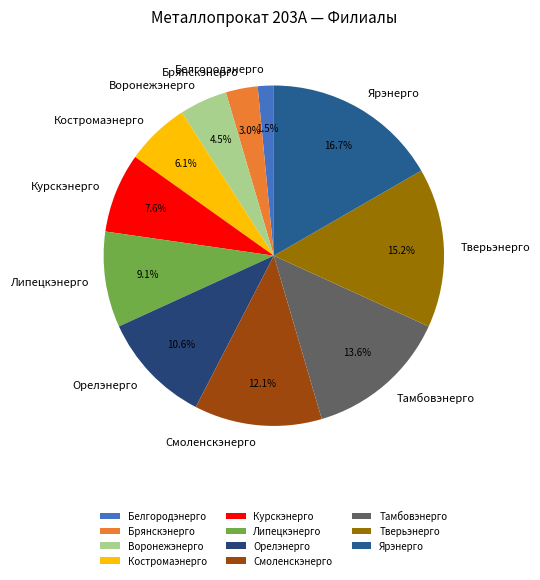

To the nearest percent, what percentage of the pie is Брянскэнерго?

3%